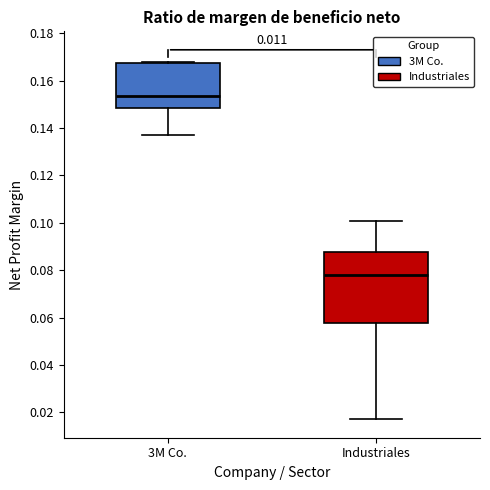

Reading left to right, read every box against the y-axis: the position of its median line, the range the box covers, and the ends of its whiskers. The values are not printed on the chart, so give them approximately, as read against the axis.

3M Co.: median 0.154, box 0.148 to 0.168, whiskers 0.136 to 0.168 (just above the box's upper edge)
Industriales: median 0.078, box 0.058 to 0.088, whiskers 0.018 to 0.100